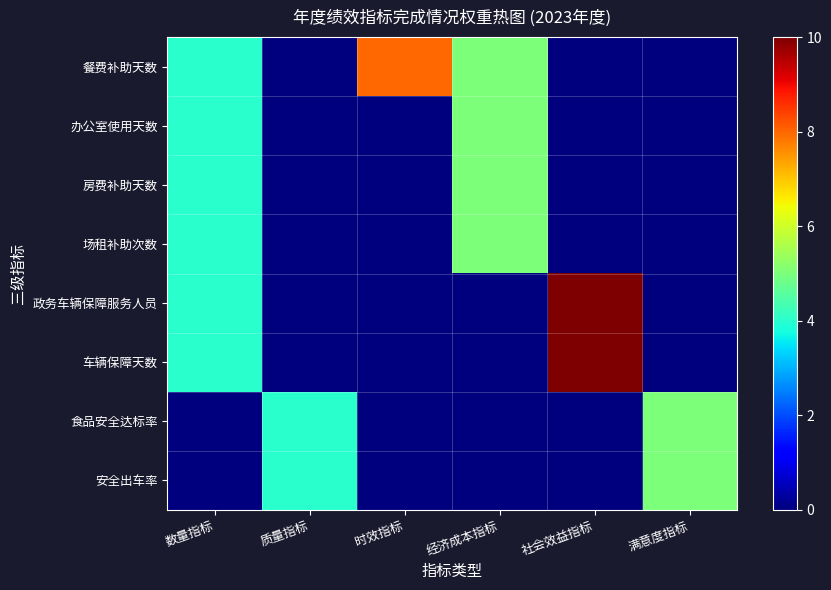

What is the greatest value displayed?

10